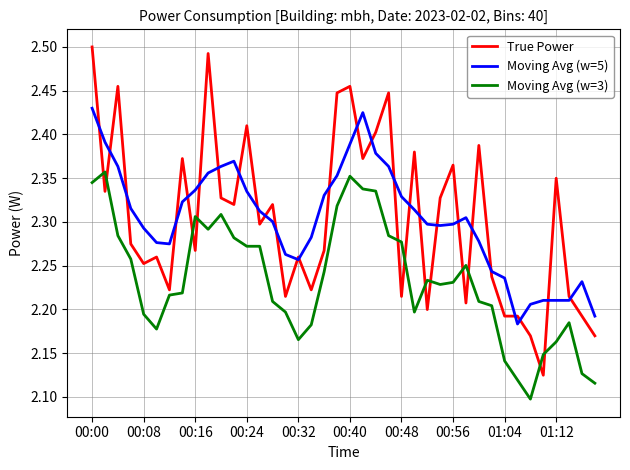

True or false: True Power and Moving Avg (w=5) cross at least once.

True